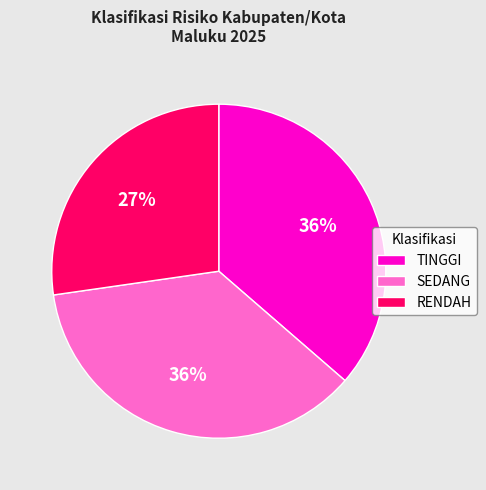

Approximately how many times larger is the value at SEDANG compared to RENDAH?

1.3